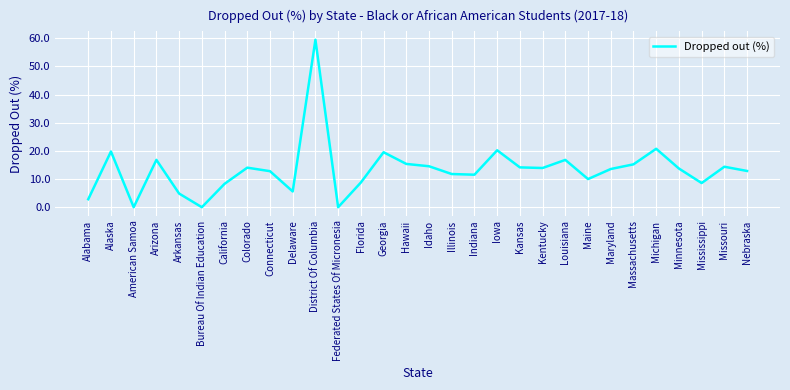

Which has a higher value, American Samoa or Kansas?

Kansas